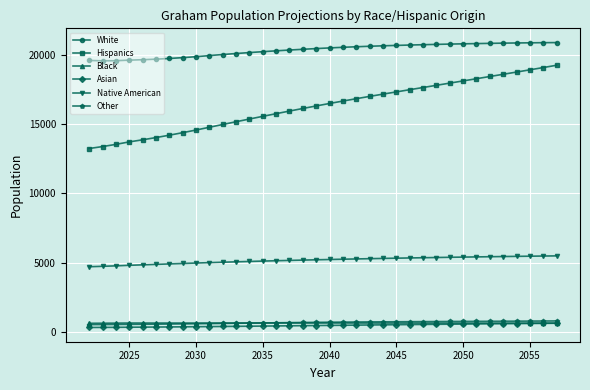

How many lines are shown in the chart?

6